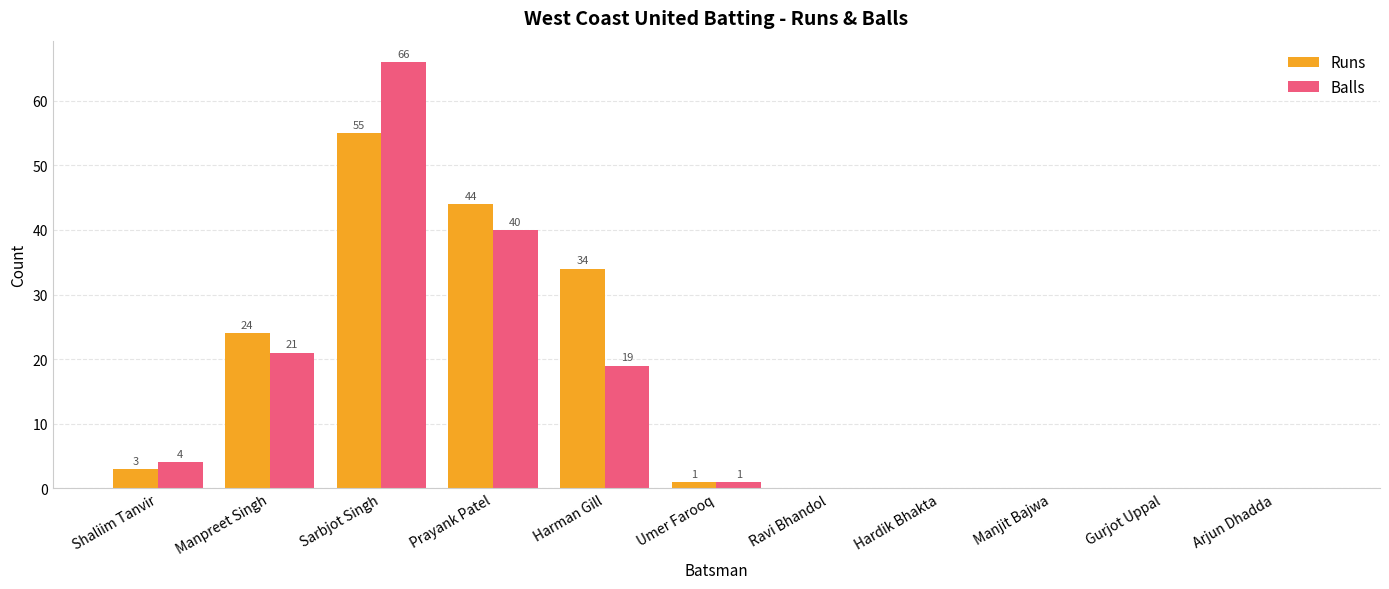

Which series has the largest total across all categories?

Runs